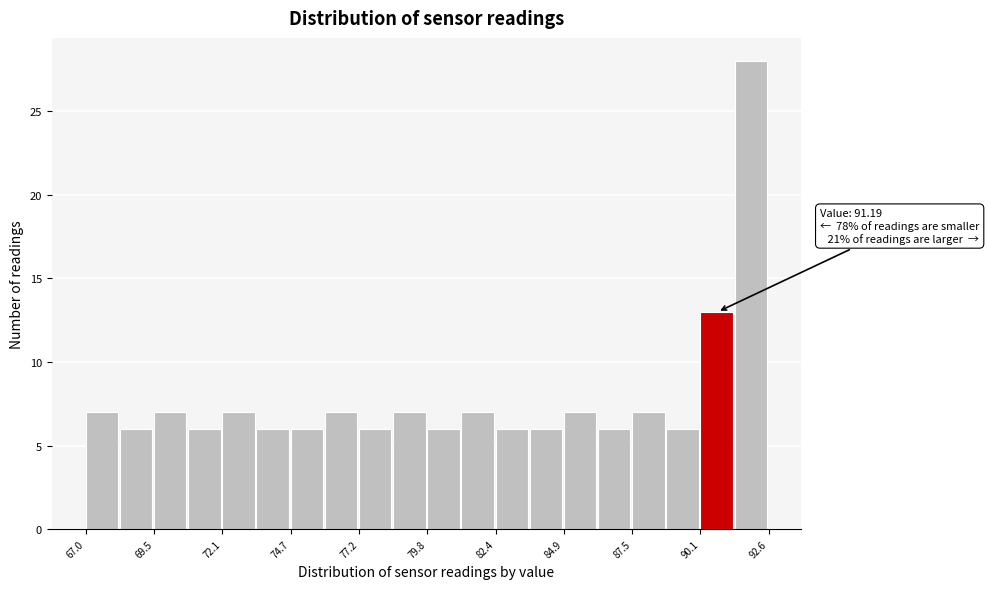

Read against the x-axis, roughly where is the centre of the tallest bar?

92.0